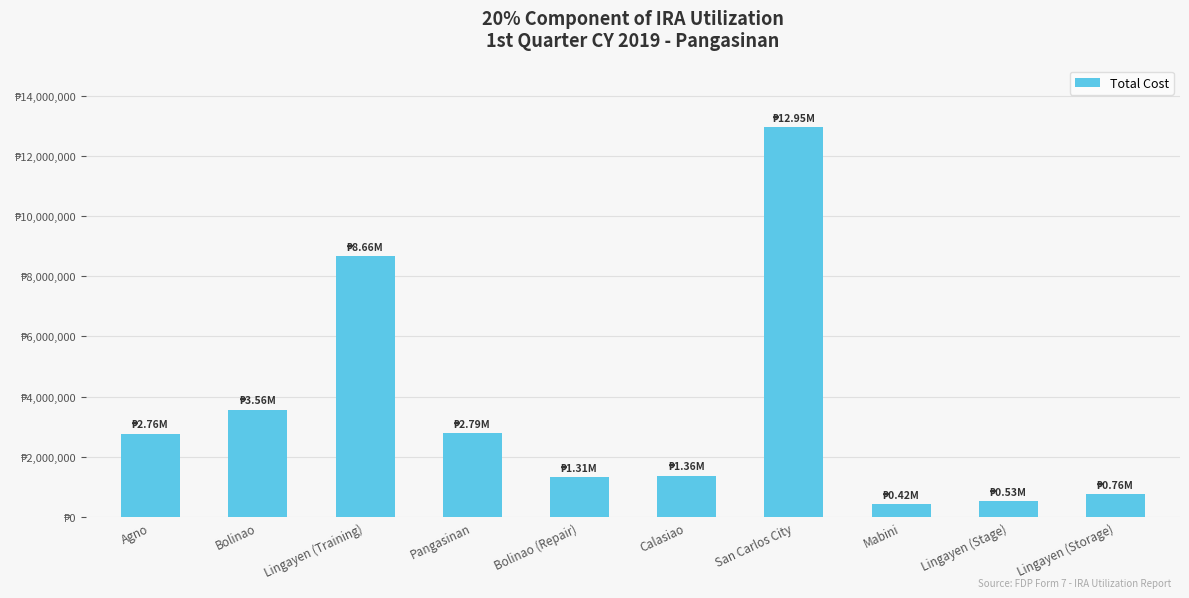

Are the bars horizontal?

No